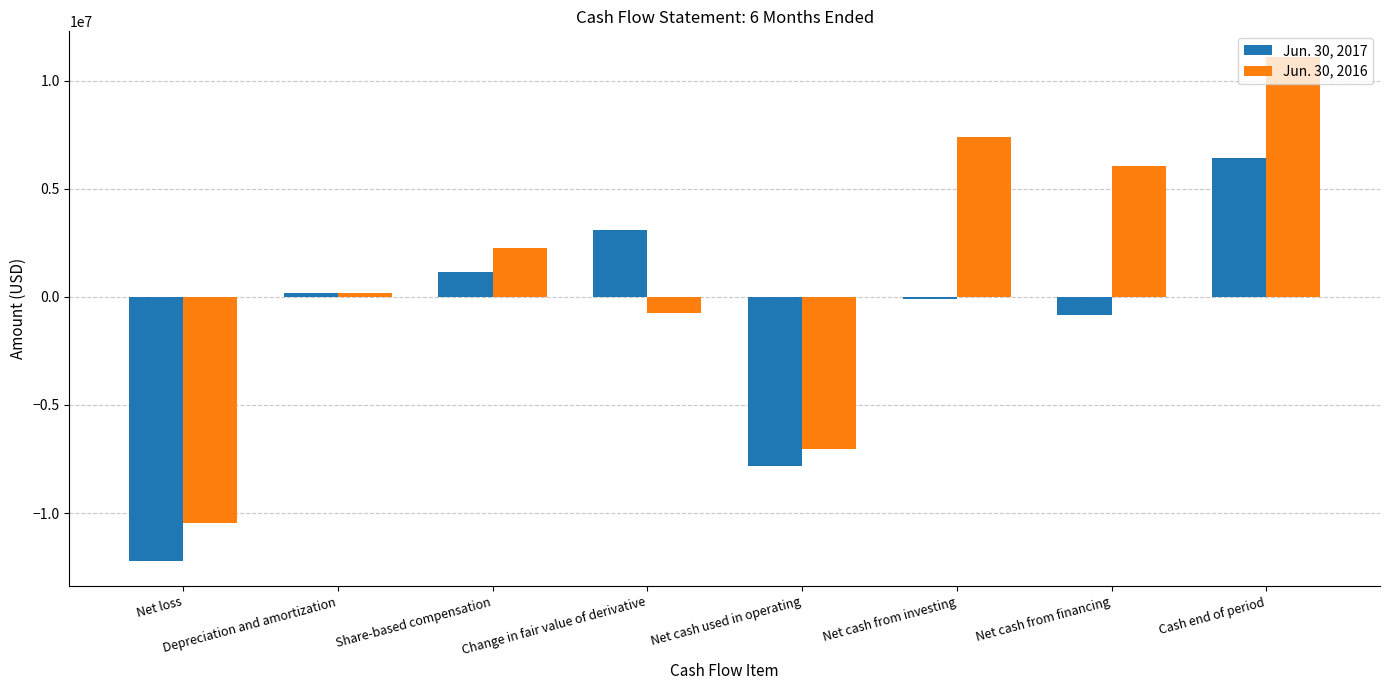

Is it true that Jun. 30, 2017 equals 1174388 at Share-based compensation?

True